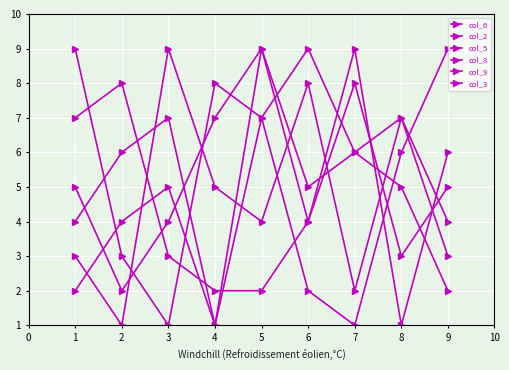

Does the chart have visible grid lines?

Yes